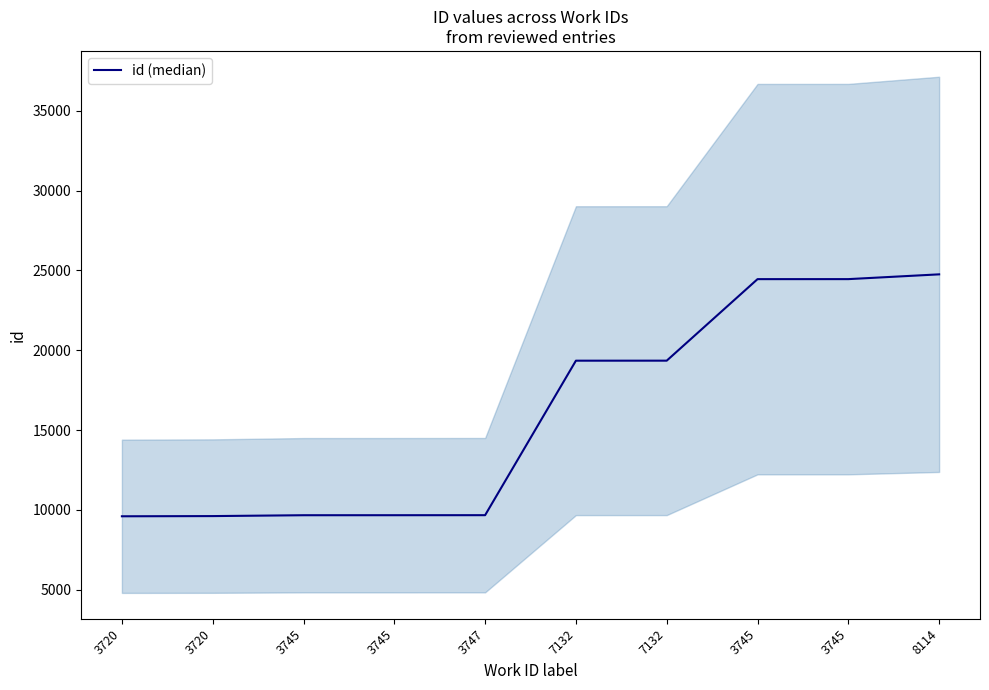

List the labels in order of value, largest first.

8114, 3745, 3745, 7132, 7132, 3747, 3745, 3745, 3720, 3720